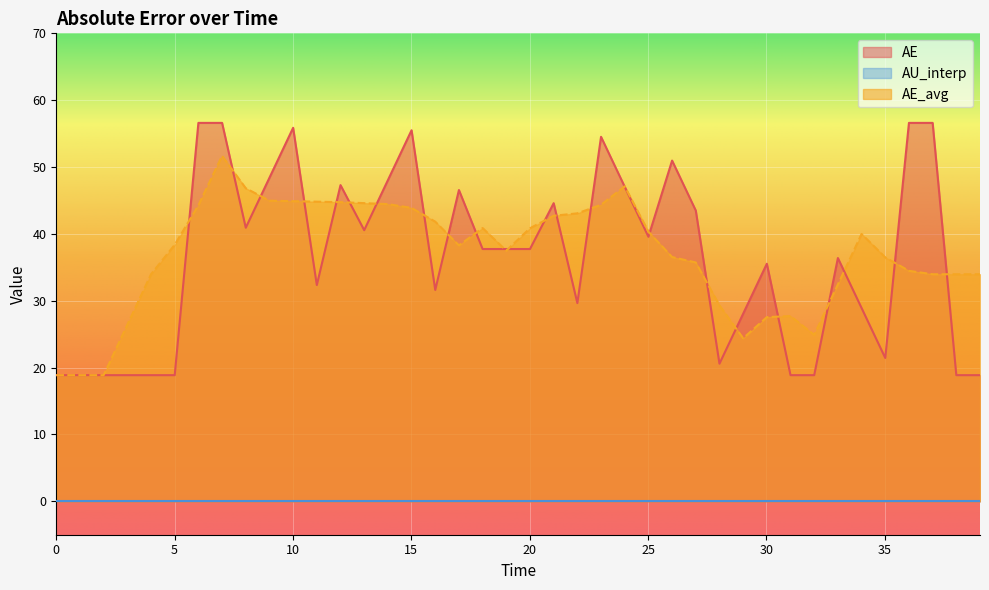

What is the sum of the AE values at 39.0271021542738 and 9.006254343293953?

67.3